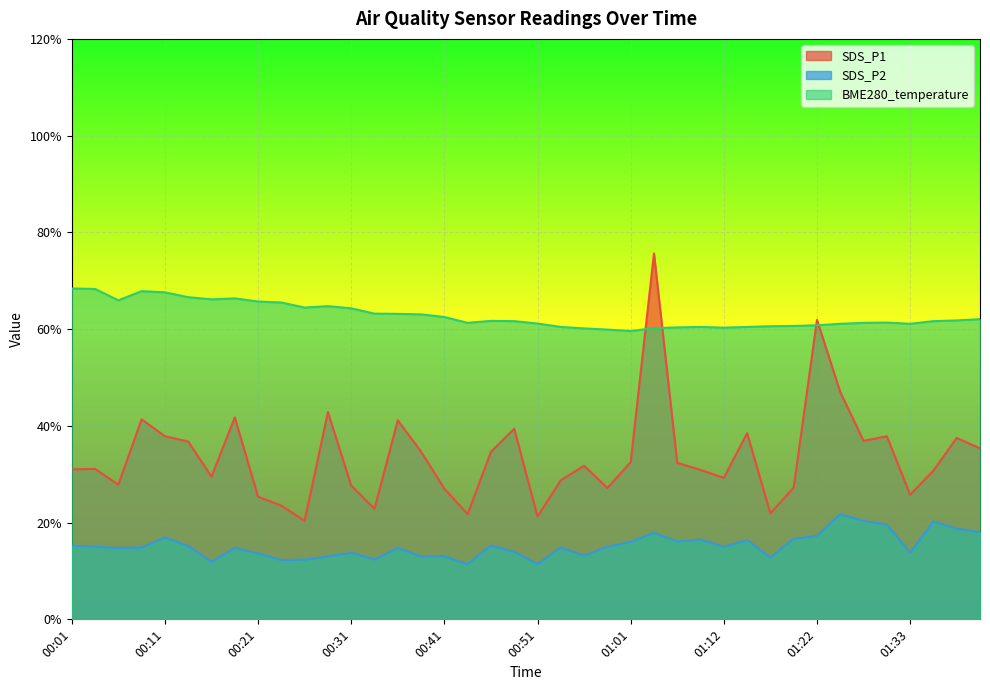

True or false: BME280_temperature has a value of 61.1 at 01:25.

True